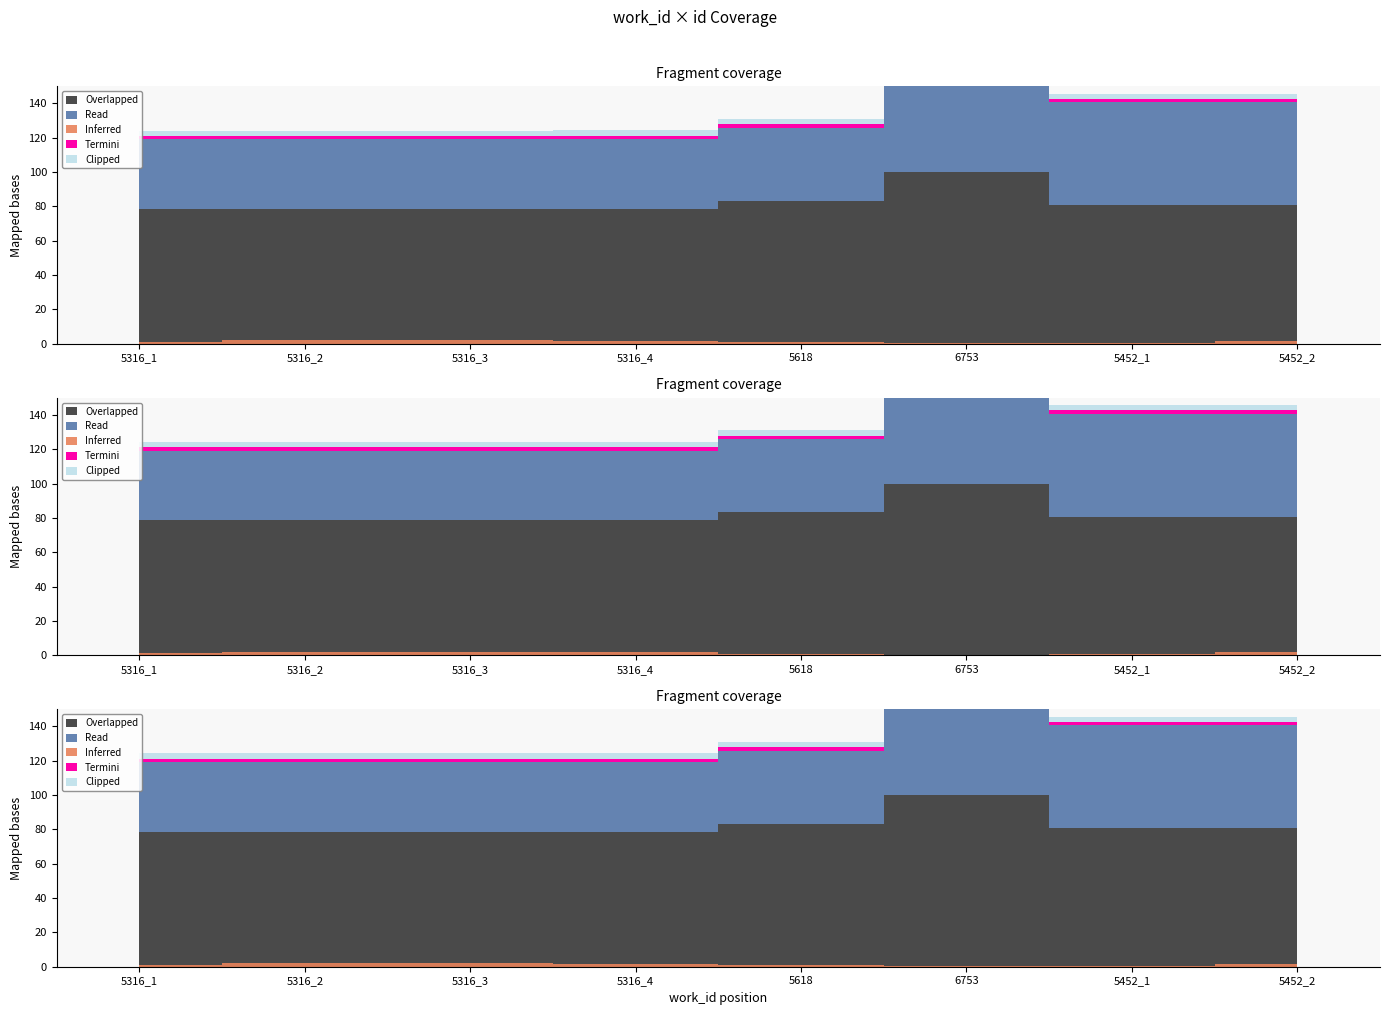

The work_id series shows 3524 at 5316_3. True or false?

False